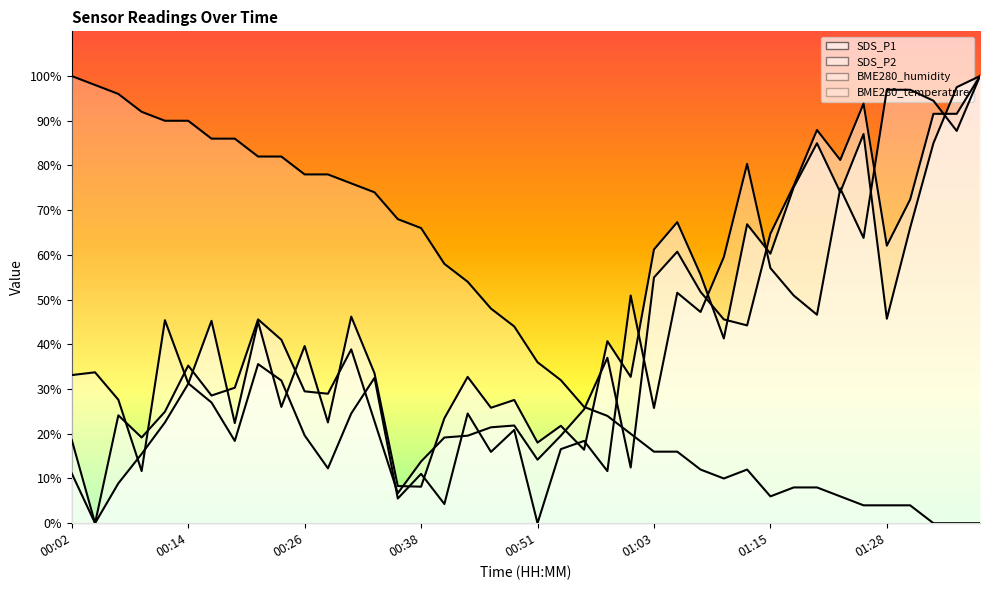

Which series has the widest spread of values?

SDS_P1